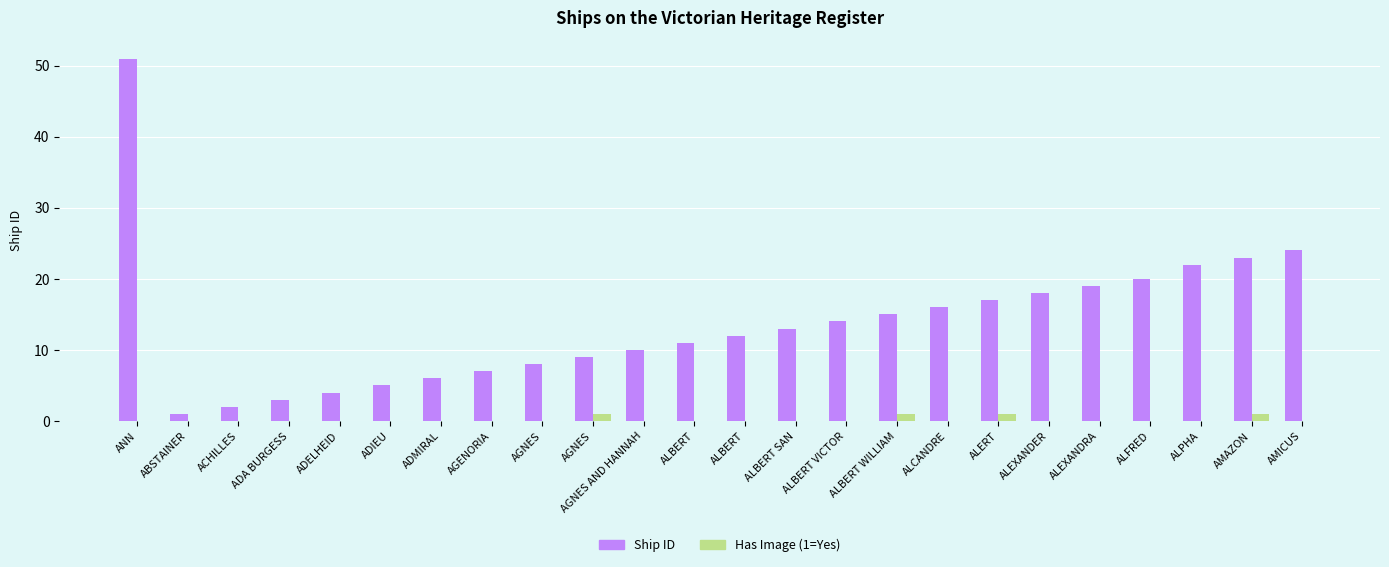

How many categories are shown in the chart?

24